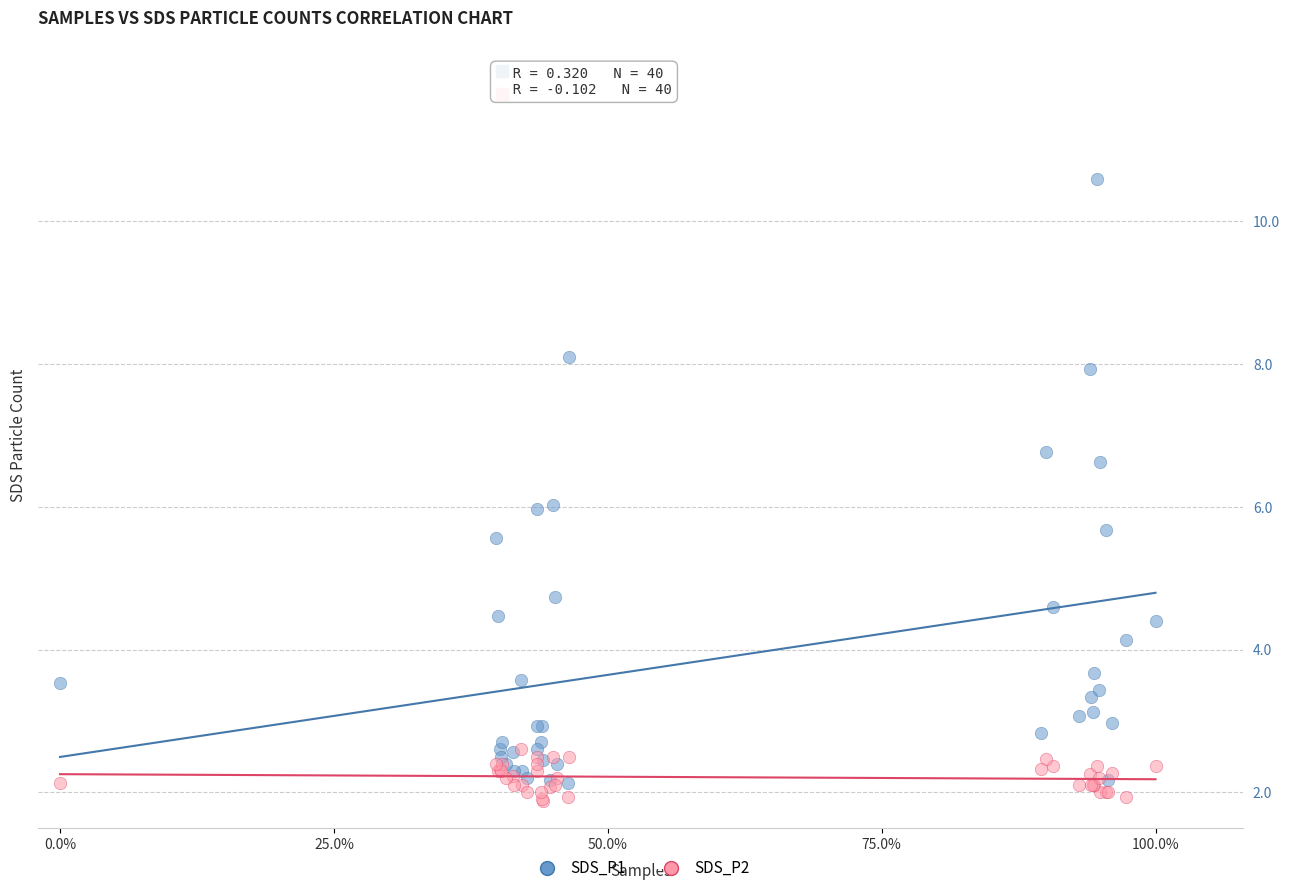

Which series reaches the maximum Y coordinate?

SDS_P1